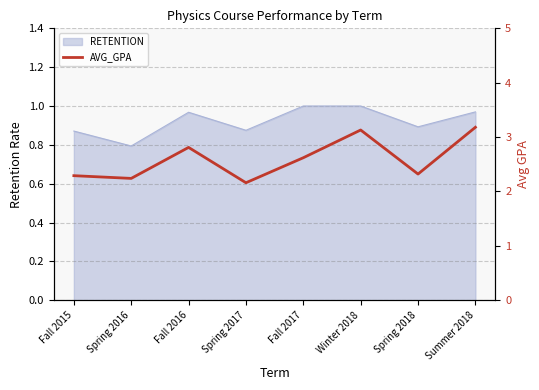

At which label is the value closest to 2?

Spring 2017